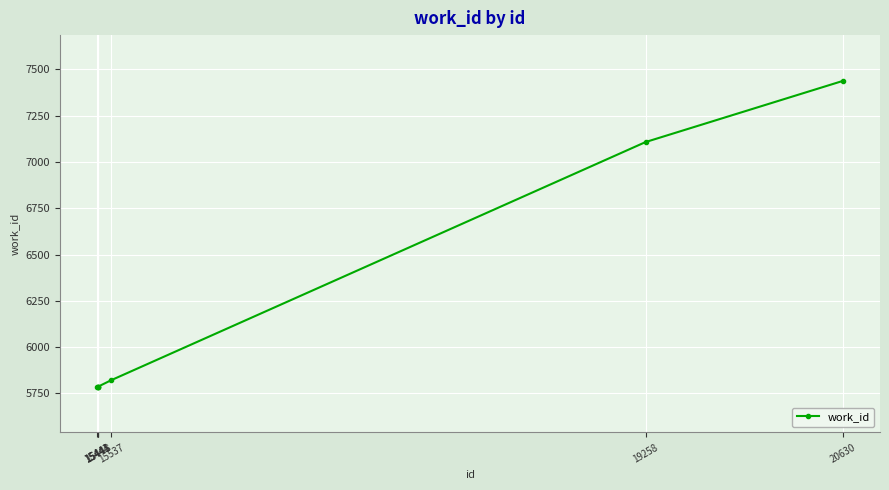

Does the chart have visible grid lines?

Yes